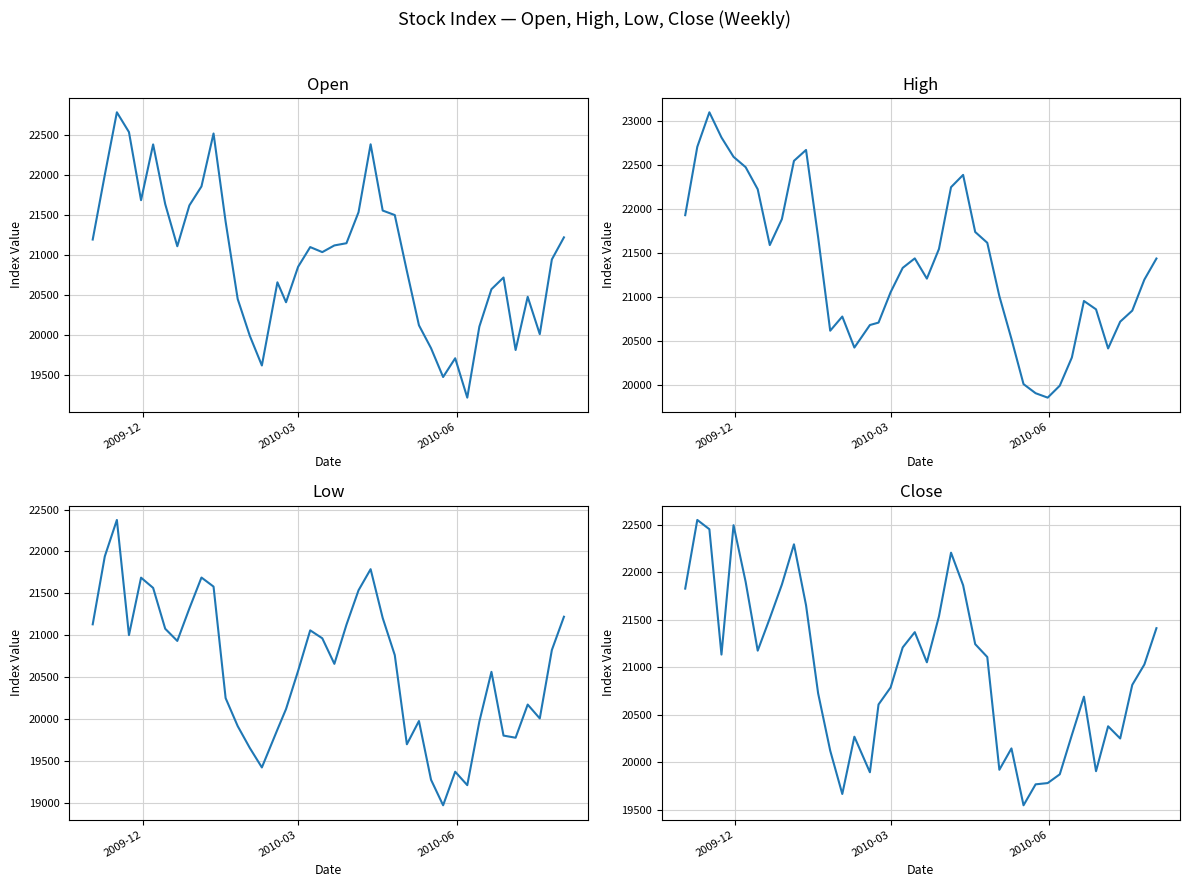

True or false: Close and Low intersect in this chart.

False